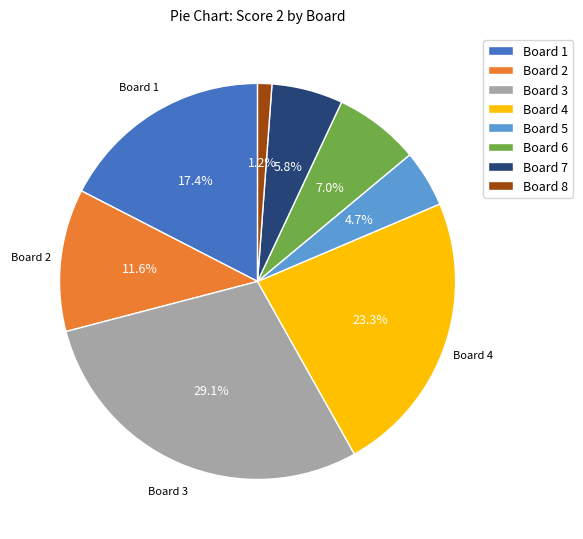

To the nearest percent, what portion does Board 2 represent?

12%